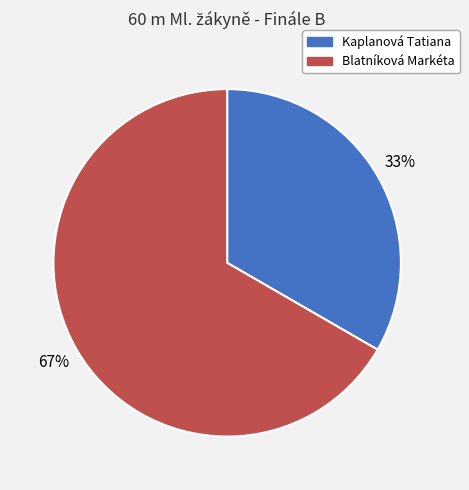

Do Kaplanová Tatiana and Blatníková Markéta together represent more than half of the pie?

Yes